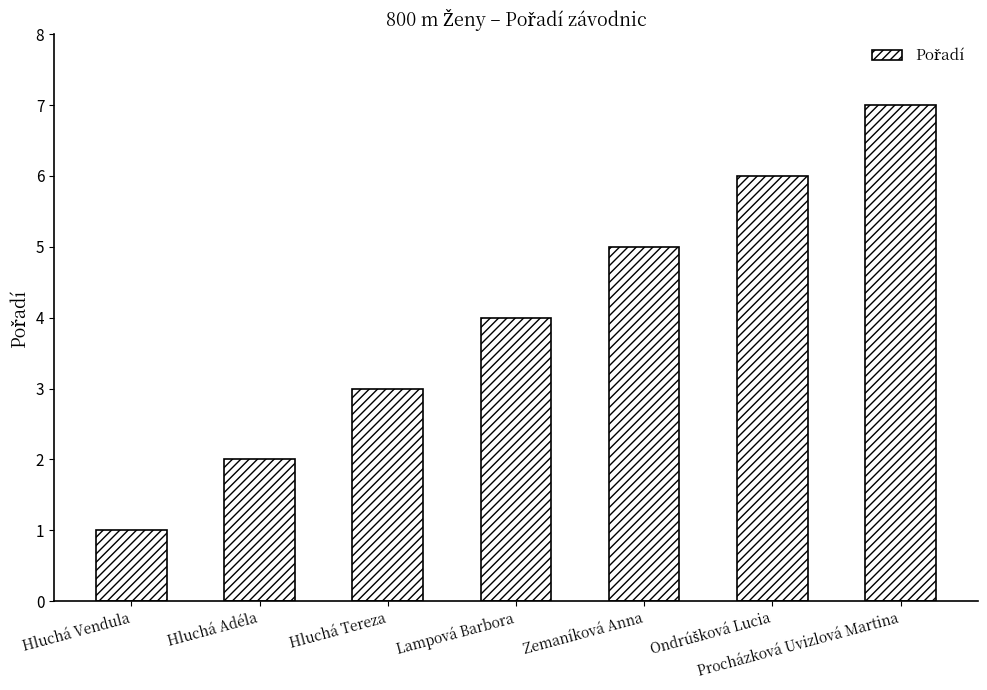

Which has a higher value, Zemaníková Anna or Procházková Uvizlová Martina?

Procházková Uvizlová Martina